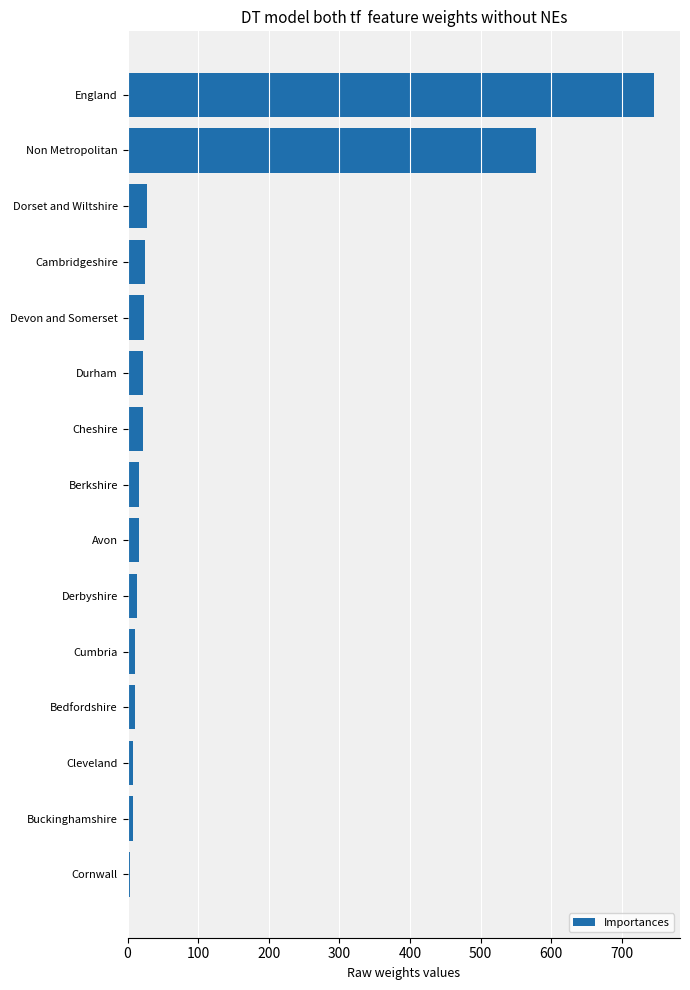

The value at England is 745. True or false?

True